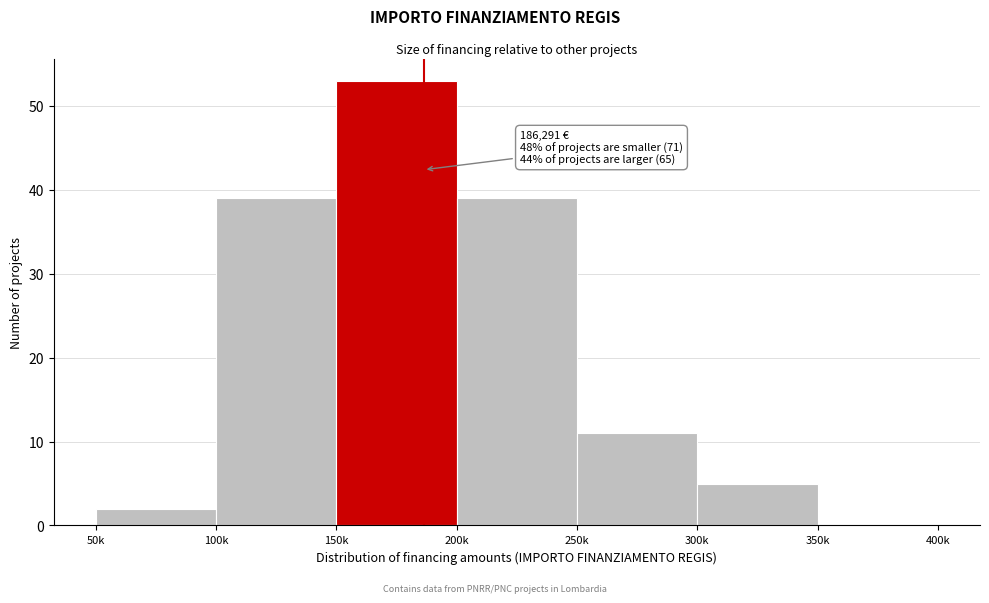

Reading left to right, list all the values displayed in this chart.

50k=2	100k=39	150k=53	200k=39	250k=11	300k=5	350k=0